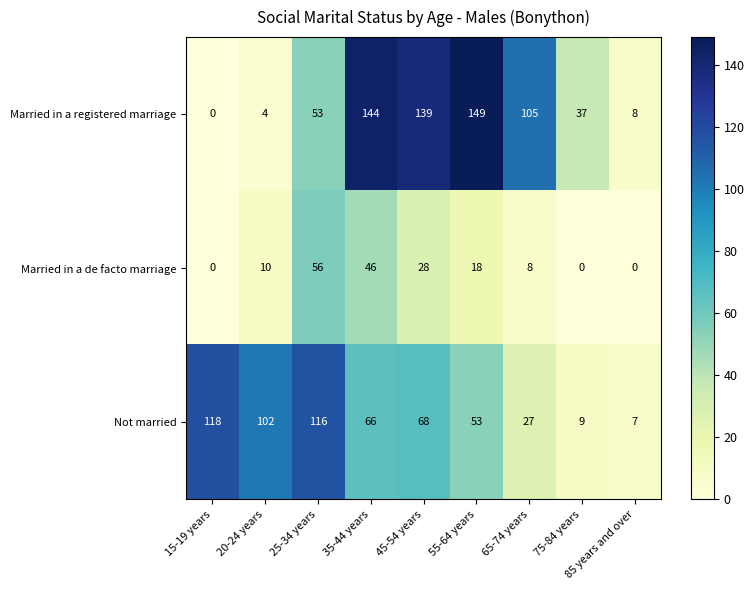

What is the difference between the highest and lowest values at 35-44 years?

98